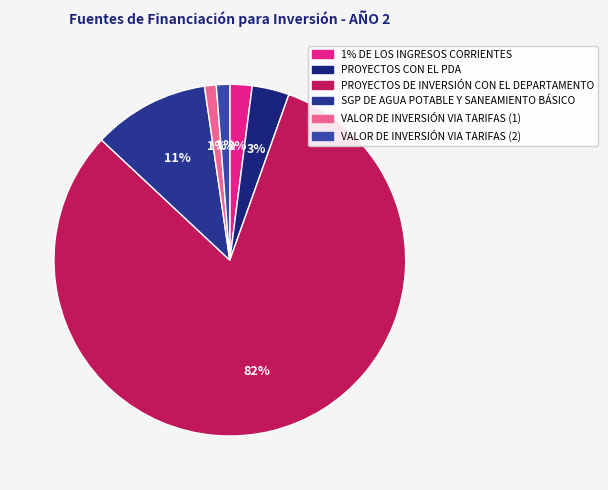

To the nearest percent, what is the average slice percentage?

17%